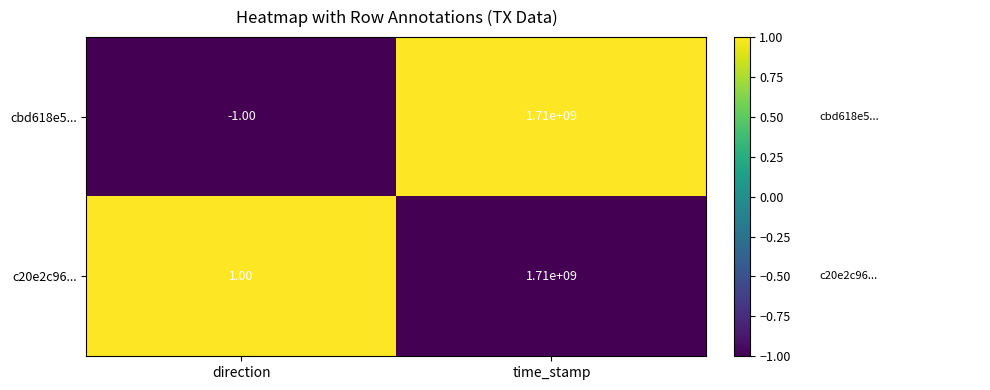

At which category does the chart reach its minimum across all series?

direction